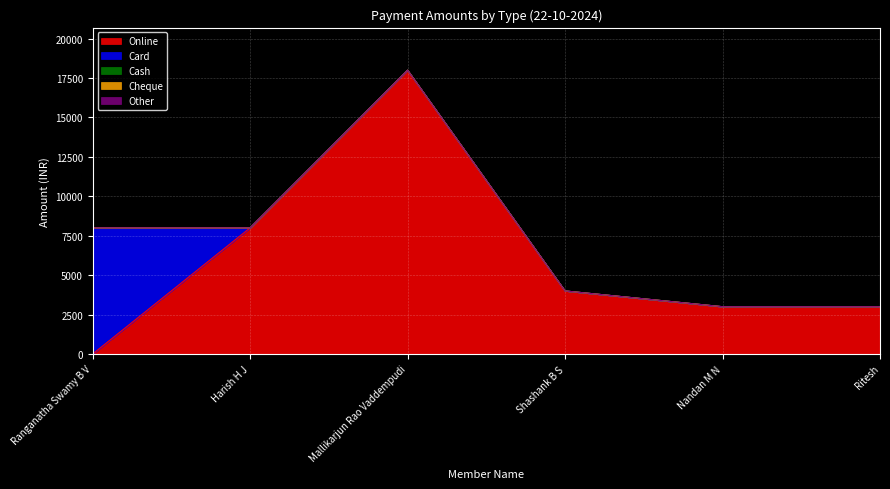

What is the value of the Card point at the 1st from the left?

8000